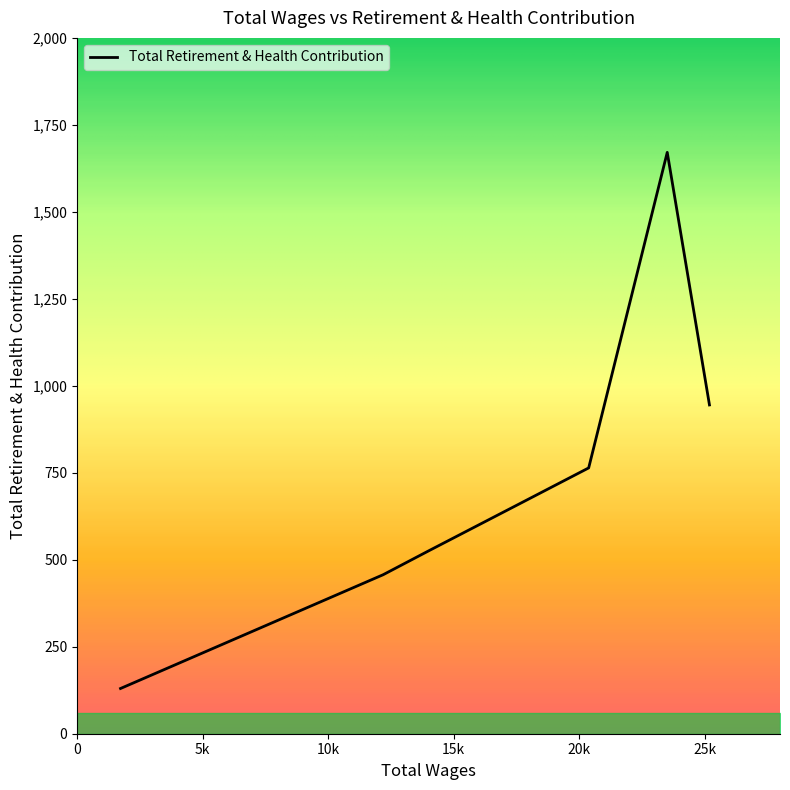

What is the minimum value shown in the chart?

130